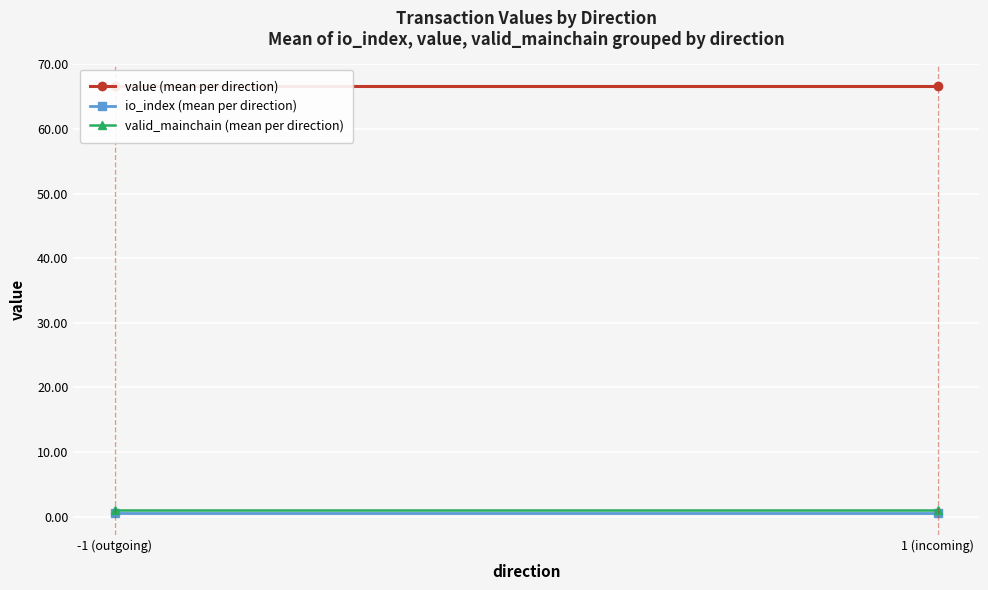

Is it true that valid_mainchain (mean per direction) equals 1.0 at -1 (outgoing)?

True